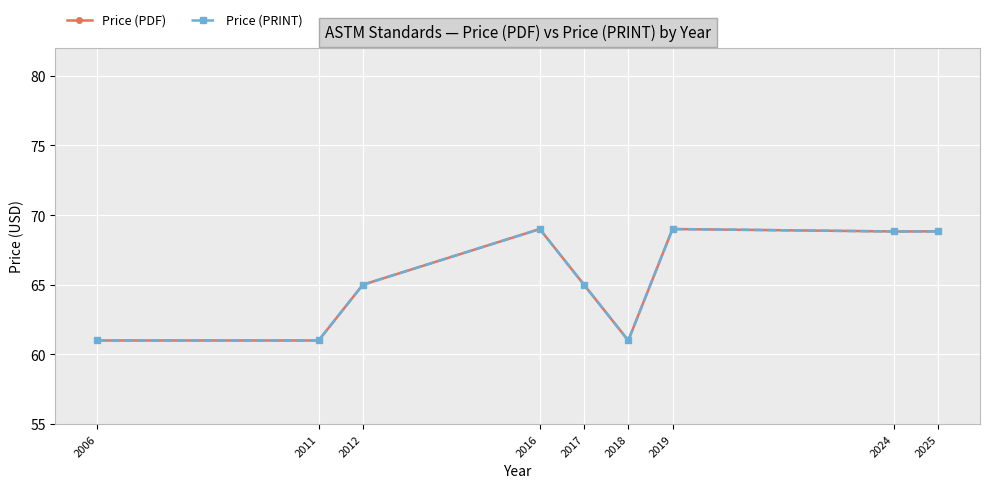

At which label does Price (PRINT) first exceed 65?

2016